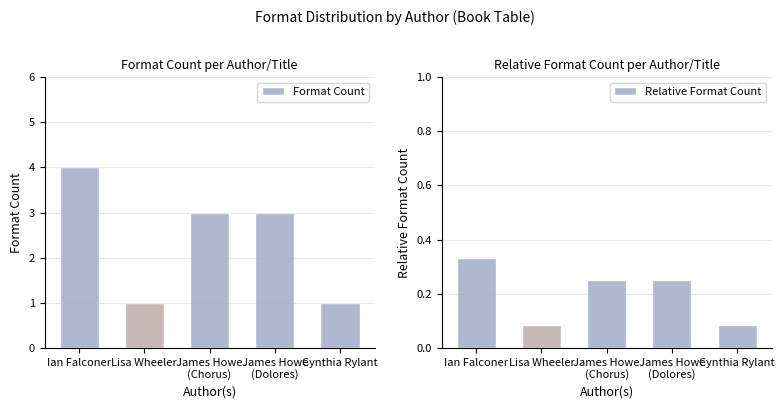

At which category is the sum across all series the highest?

Ian Falconer